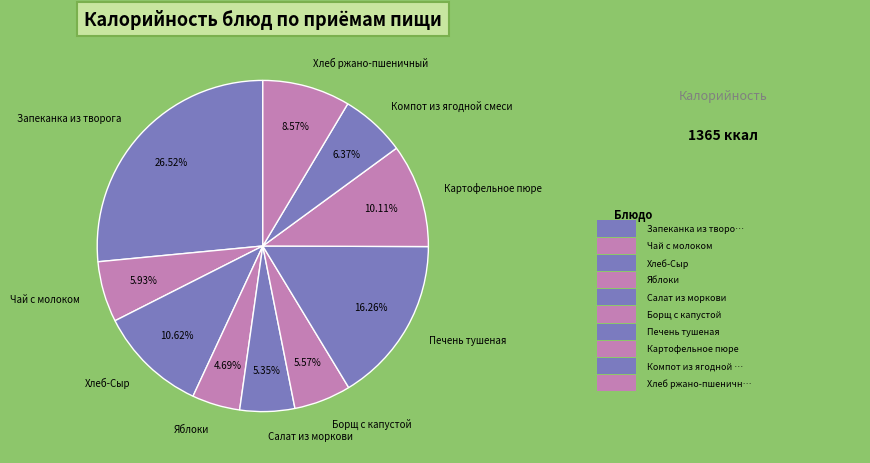

What percentage is the Компот из ягодной смеси slice, to the nearest percent?

6%